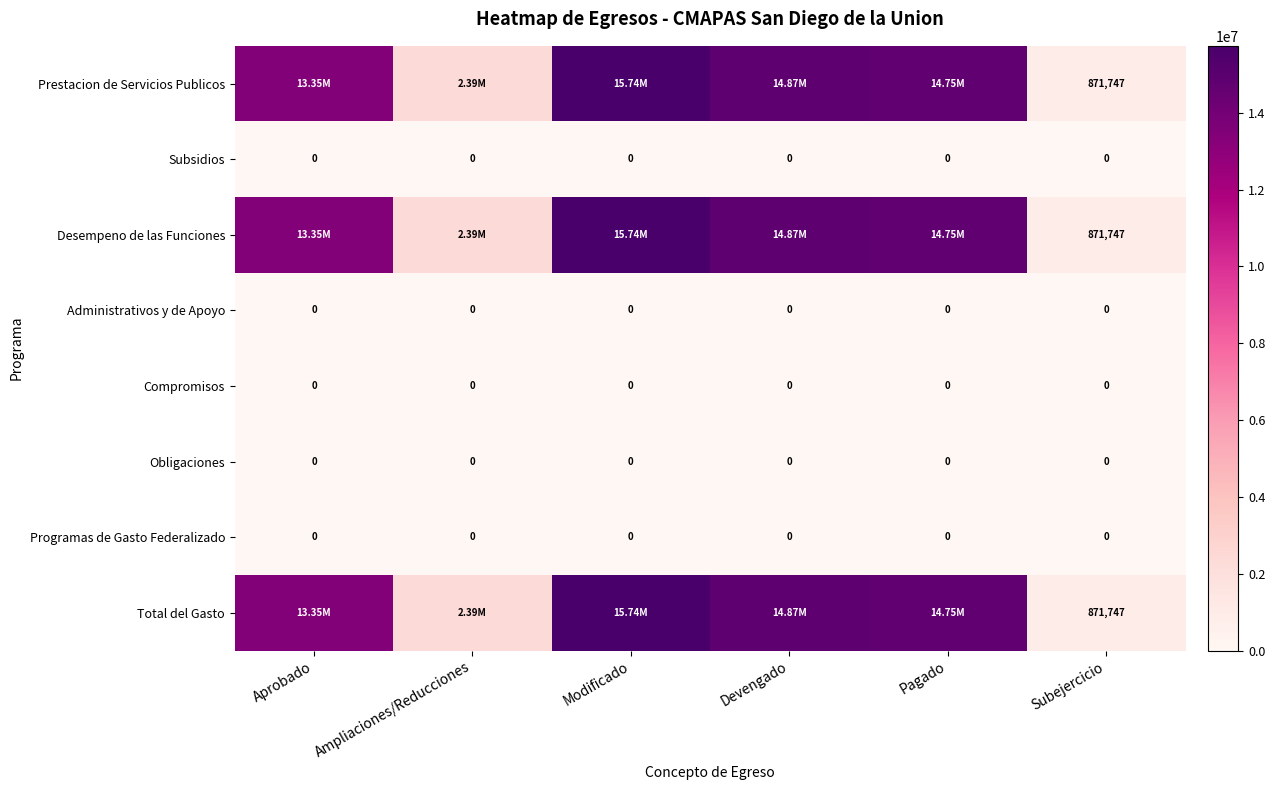

What is the total value across all series at Modificado?

47218432.5